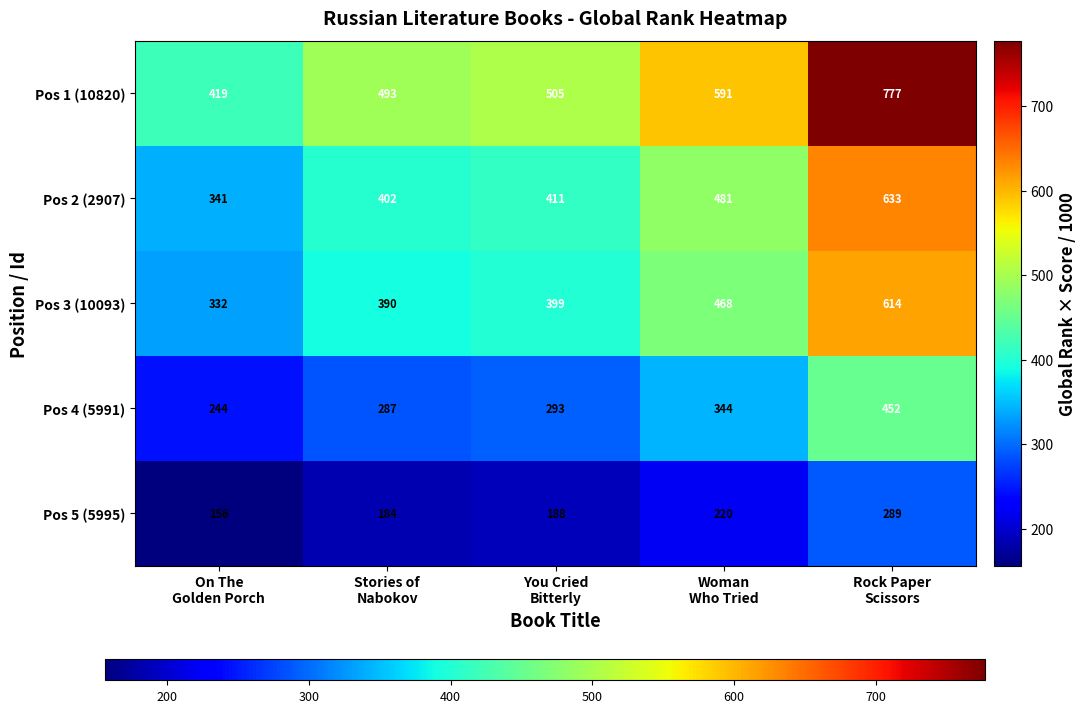

Reading left to right, list all the values displayed in this chart.

Pos 1 (10820): 419	493	505	591	777
Pos 2 (2907): 341	402	411	481	633
Pos 3 (10093): 332	390	399	468	614
Pos 4 (5991): 244	287	293	344	452
Pos 5 (5995): 156	184	188	220	289